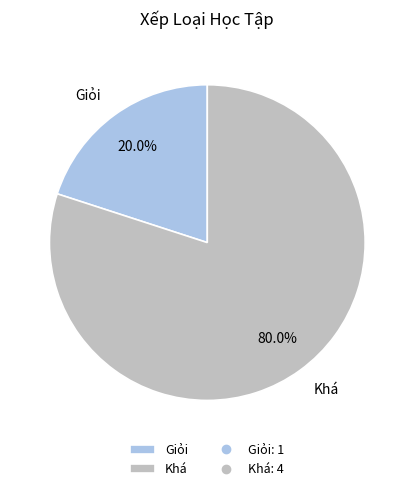

To the nearest percent, what is the difference between the largest and smallest slice percentages?

60%